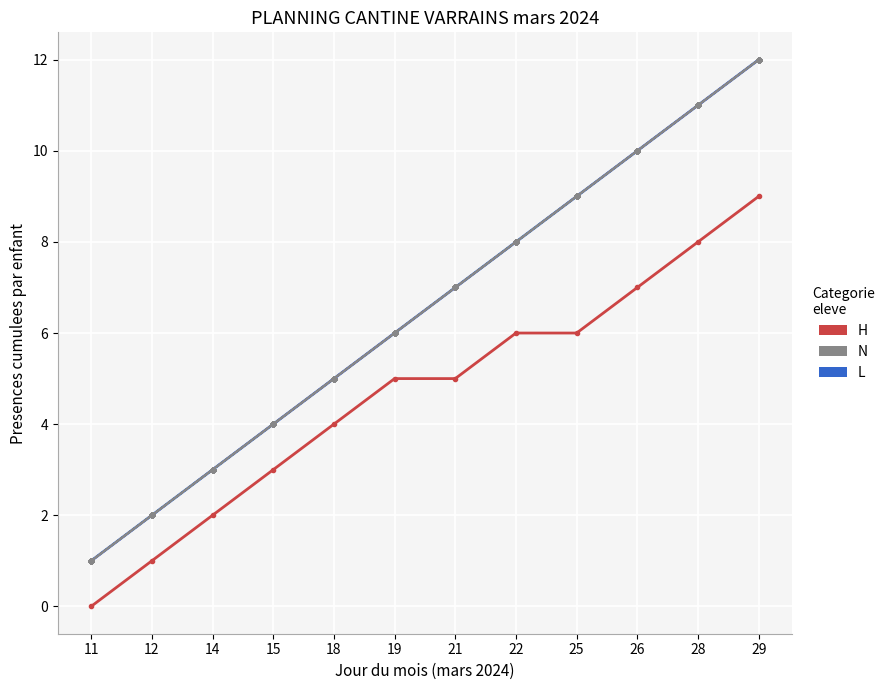

At how many categories does at least one series exceed 1?

11